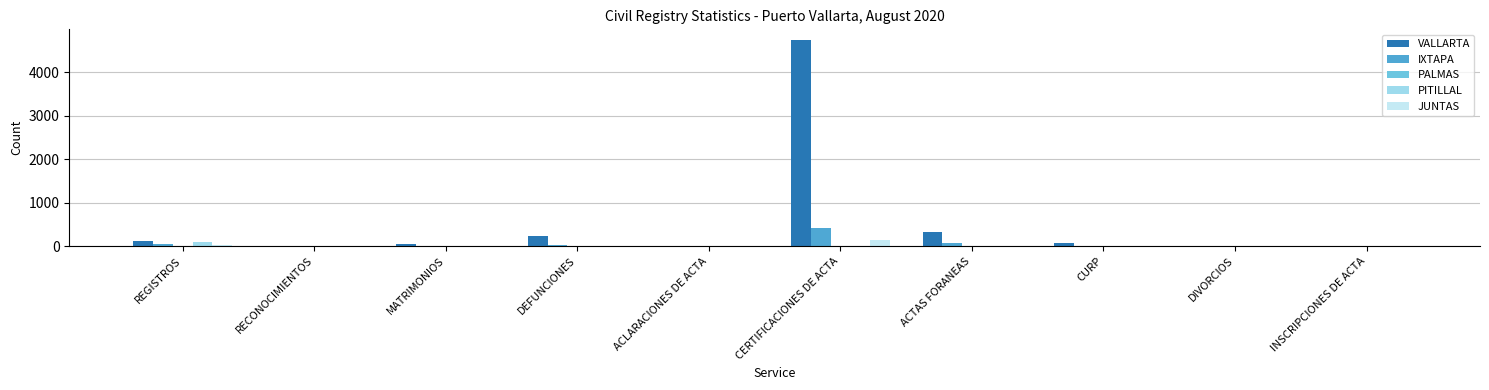

How many groups of bars are there?

10